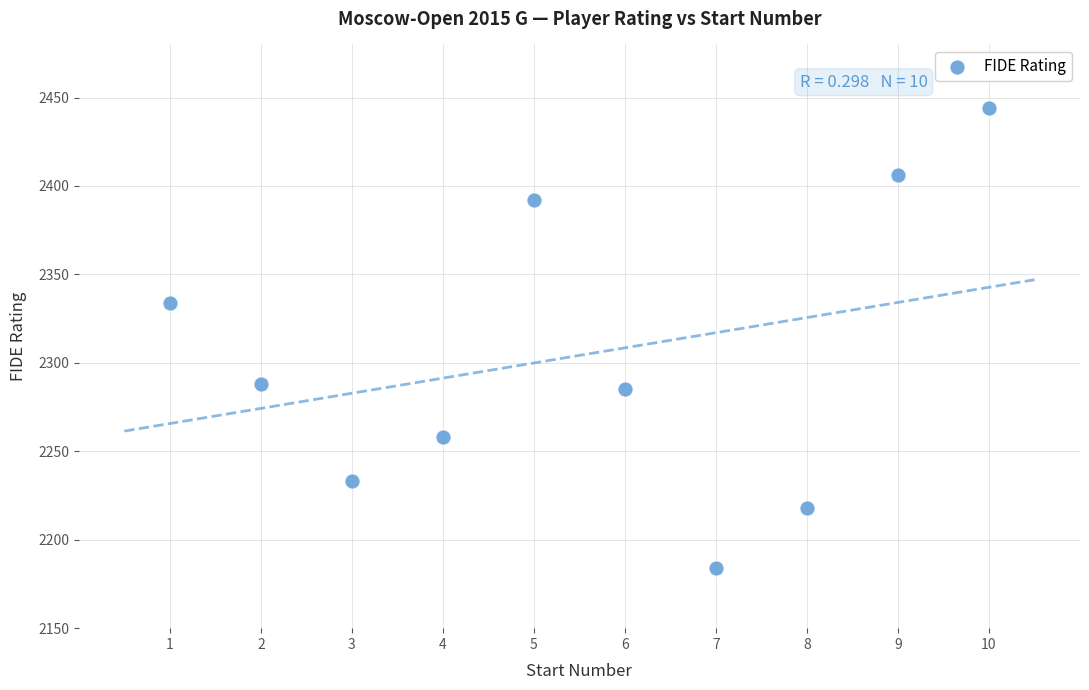

What Y value in the scatter plot is closest to 2314?

2334